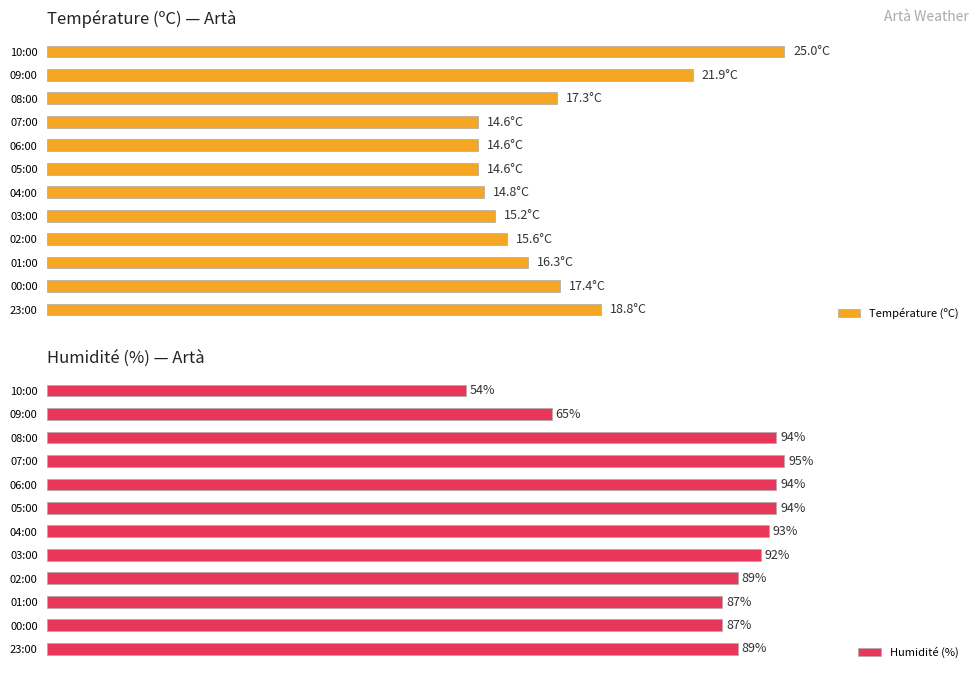

What are all the series names shown in the legend?

Température (ºC), Humidité (%)